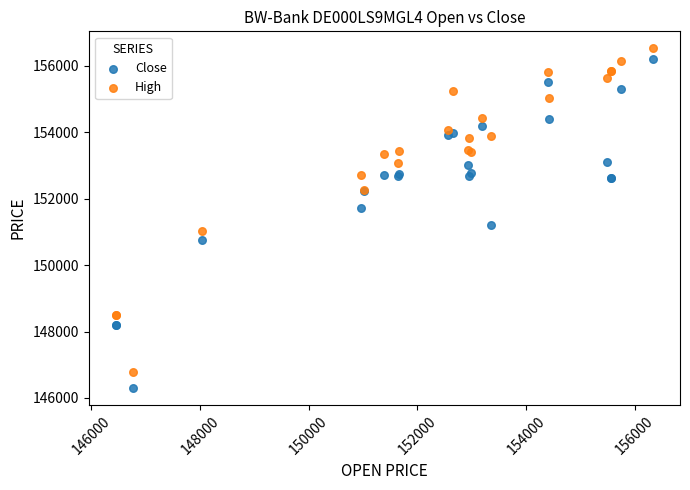

Which series contains the lowest Y value?

Close